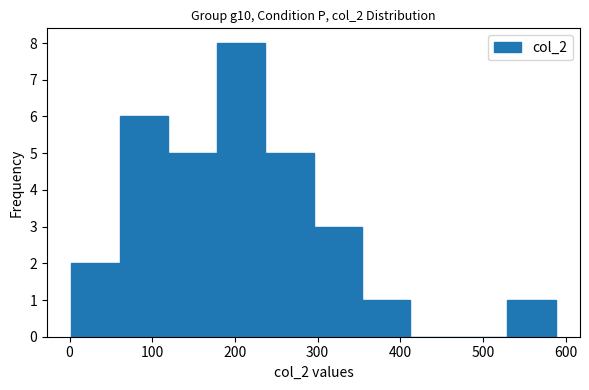

Reading left to right, list every bar in this chart as the range it spans on the x-axis followed by its height. Neither the bar edges nor the heights are printed on the chart, so give them approximately, as read against the axes.

0 to 60: 2
60 to 120: 6
120 to 180: 5
180 to 240: 8
240 to 300: 5
300 to 350: 3
350 to 410: 1
410 to 470: 0
470 to 530: 0
530 to 590: 1